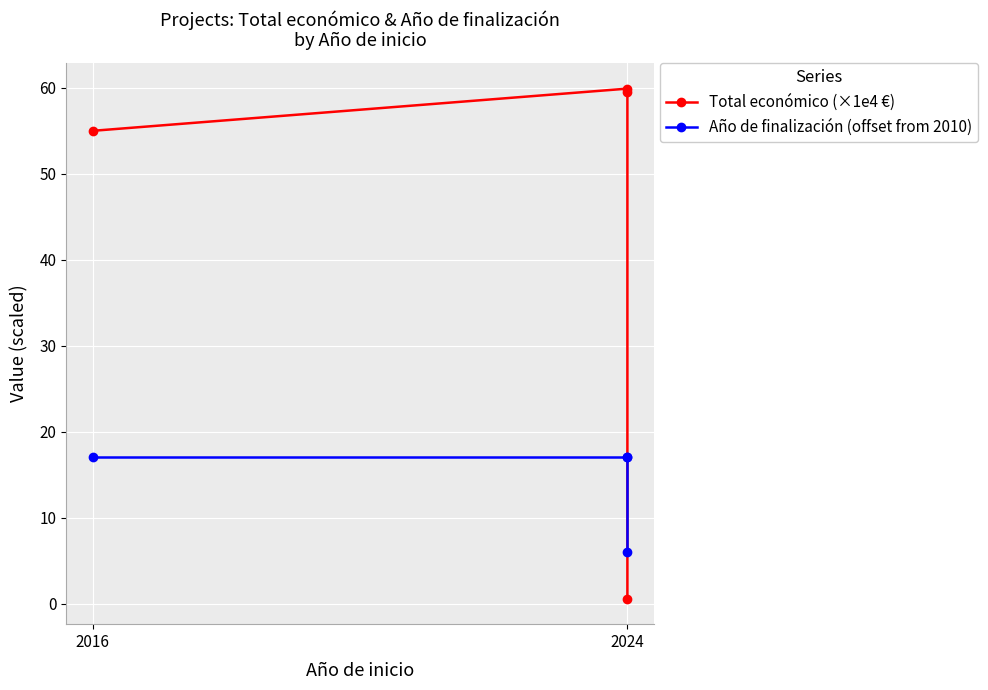

Which series has the largest range (max minus min)?

Total económico (×1e4 €)